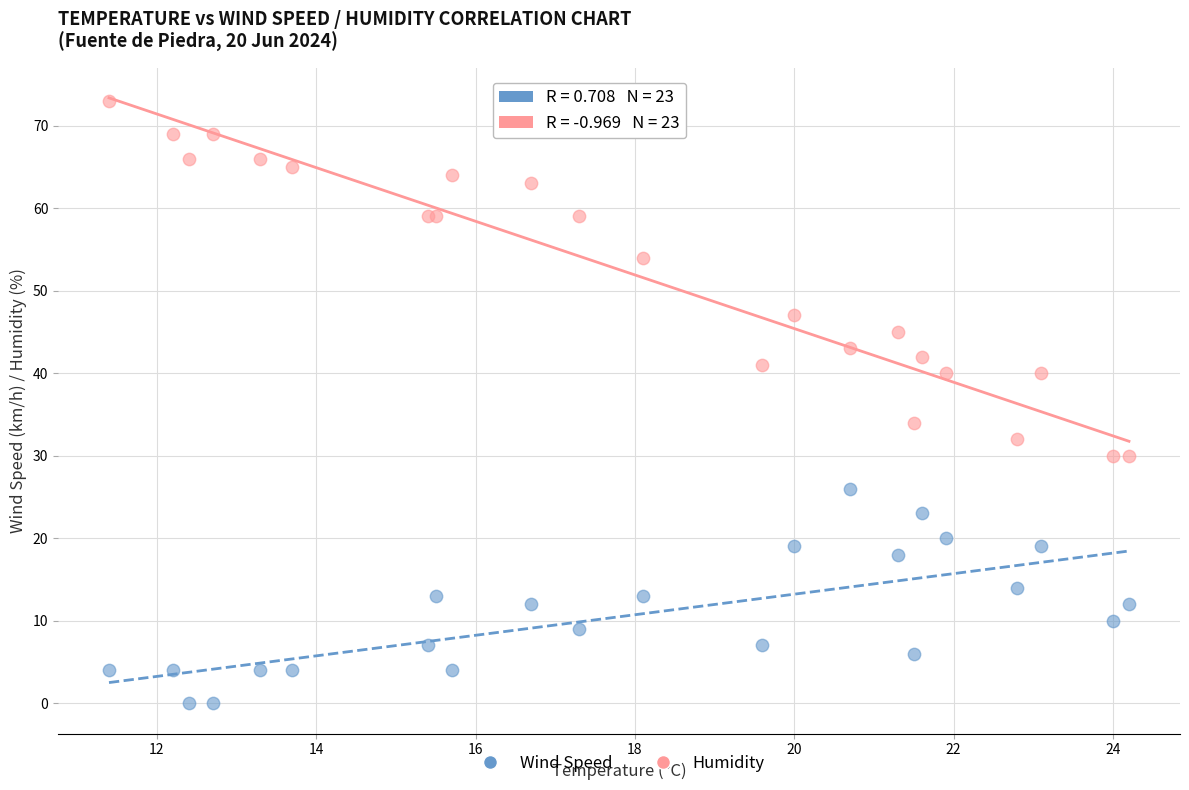

Across all series, what Y value is closest to 36?

34